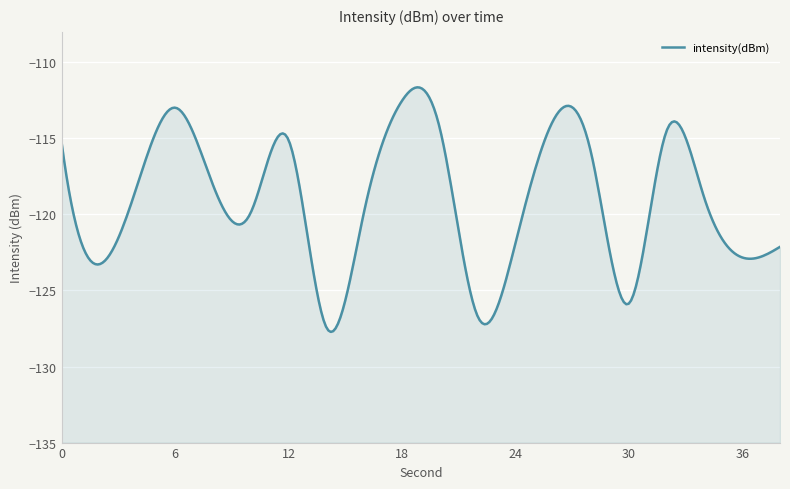

Where is the first local maximum?

6